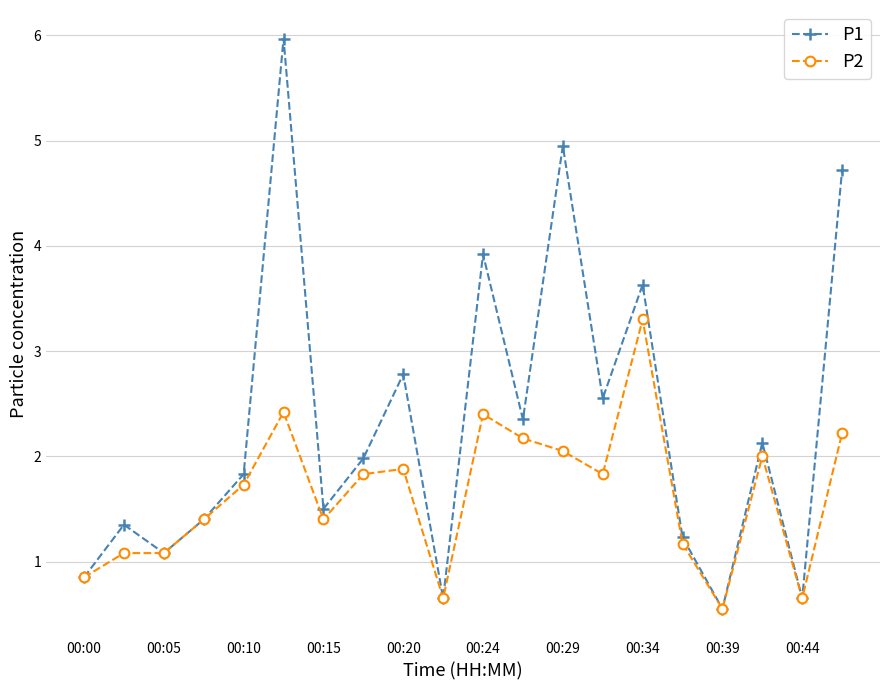

What is the value of the P1 point at the 13th from the left?

5.0